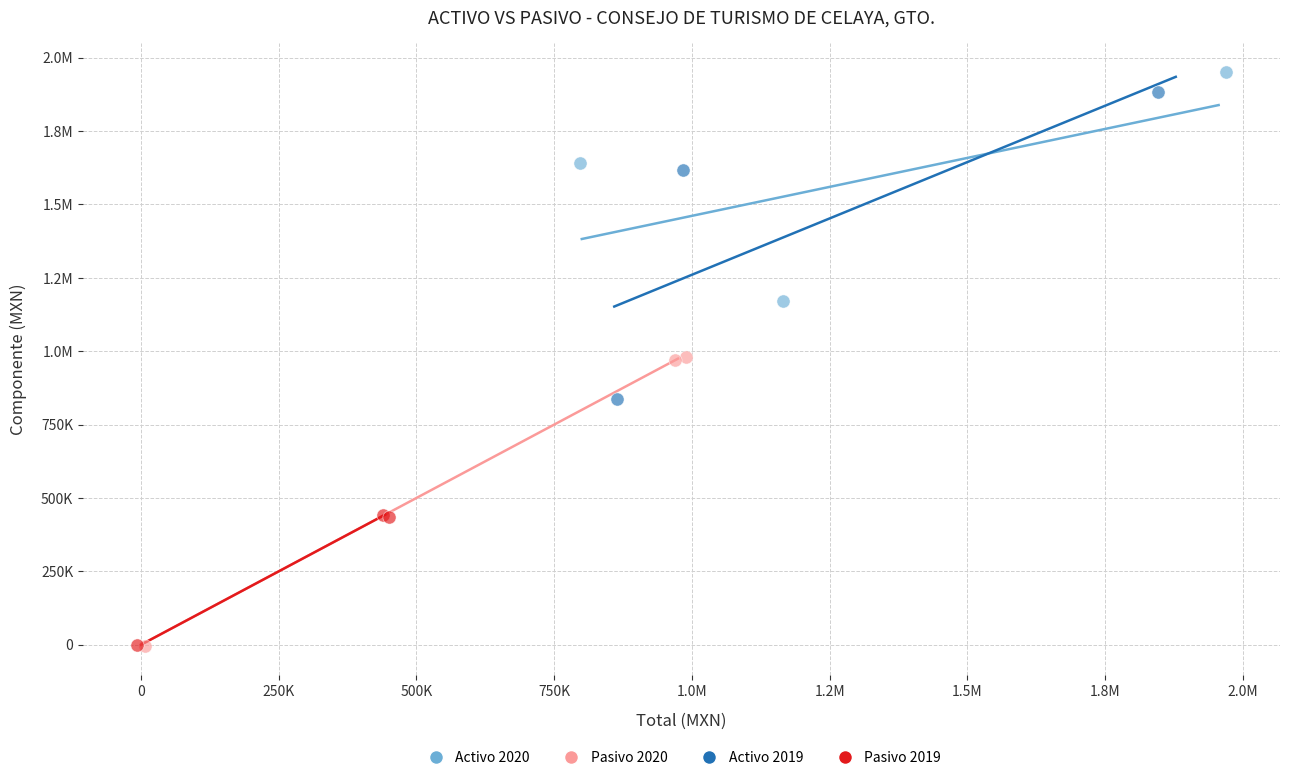

What are all the series names shown in the legend?

Activo 2020, Pasivo 2020, Activo 2019, Pasivo 2019